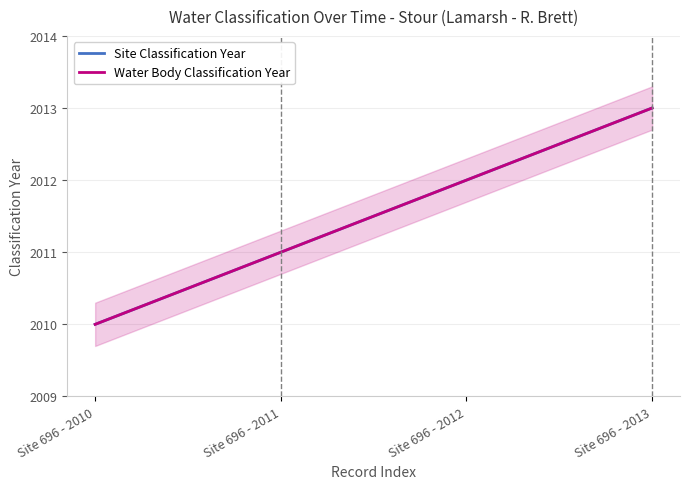

At which label does Site Classification Year first exceed 2012?

Site 696 - 2013